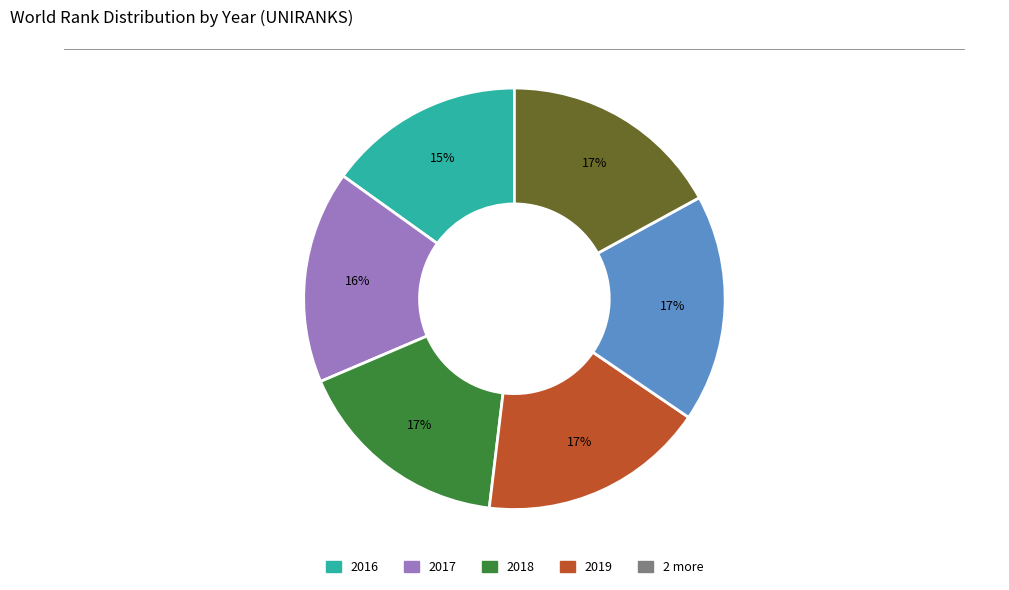

To the nearest percent, what is the difference between the largest and smallest slice percentages?

2%